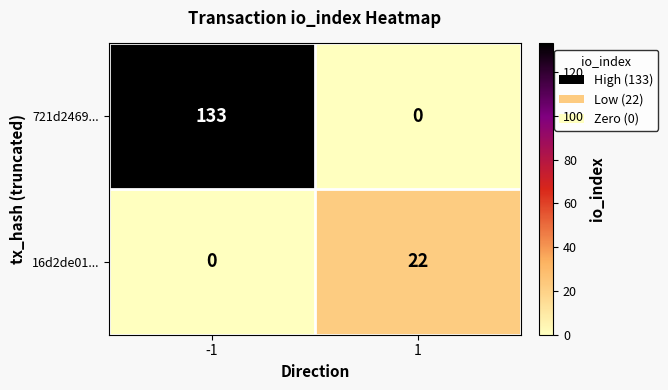

Which series has the widest spread of values?

721d2469...